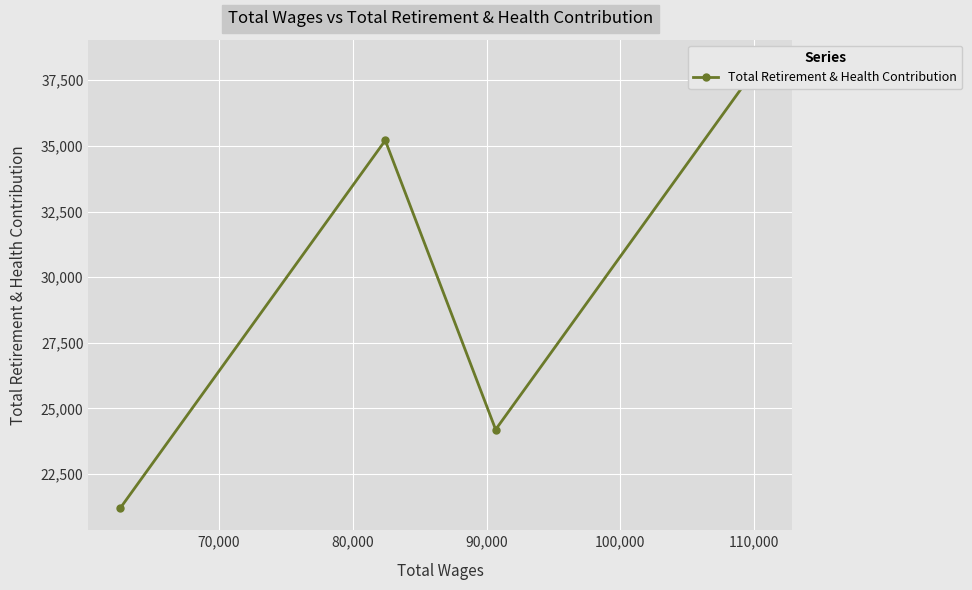

How many points are higher than both their immediate neighbors (excluding endpoints)?

1